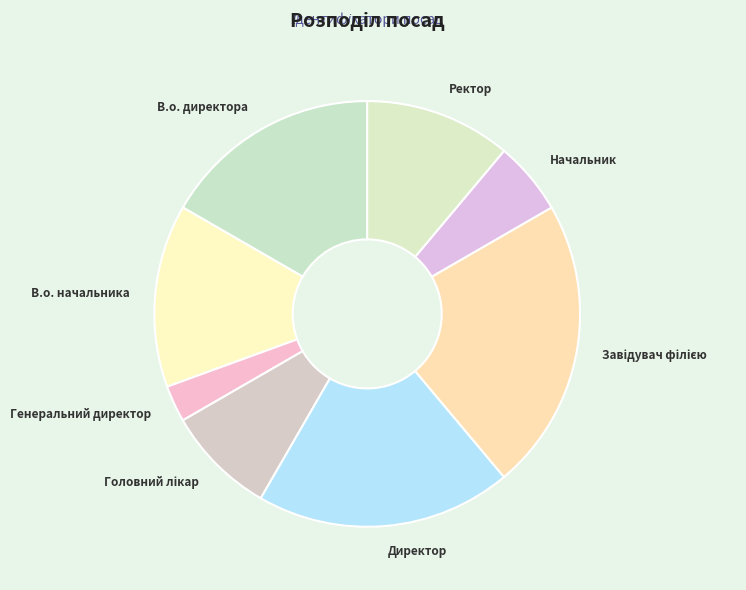

Does any single category account for the majority?

No